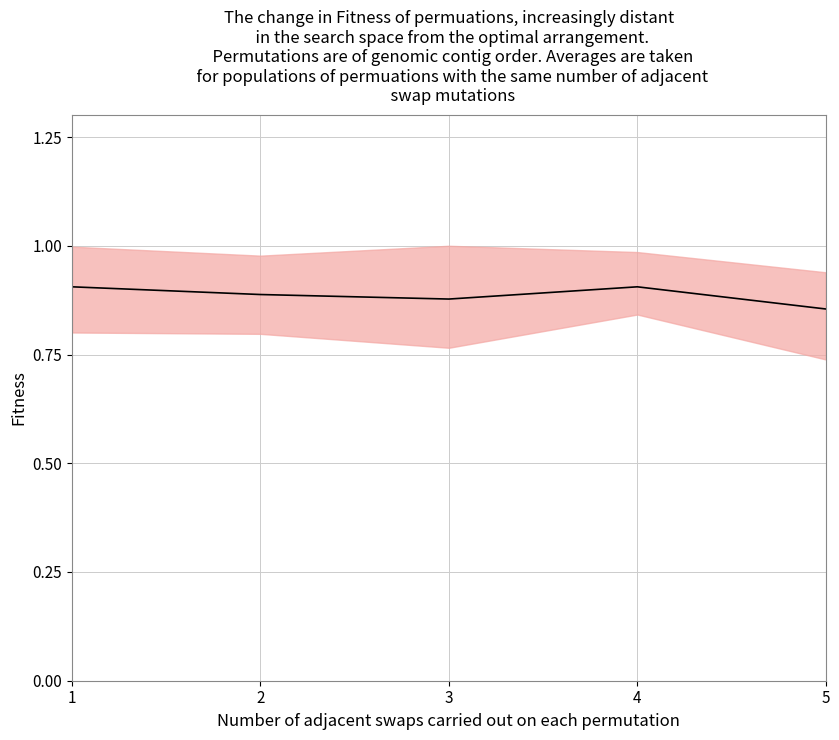

True or false: the data has more than 2 interior local peaks.

False